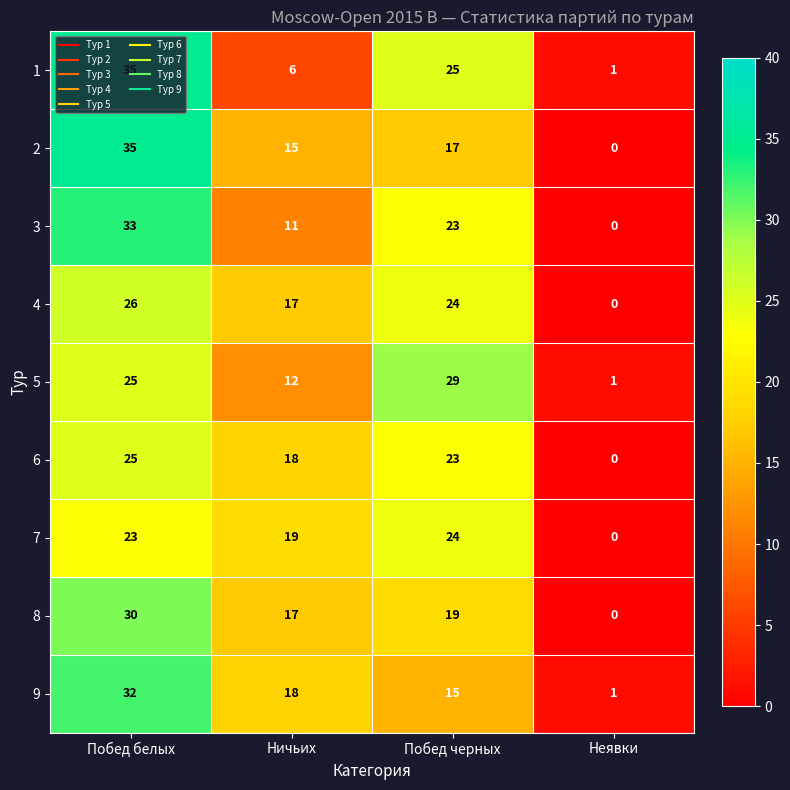

Is the value of 8 at Побед черных greater than the value of 9 at Побед белых?

No